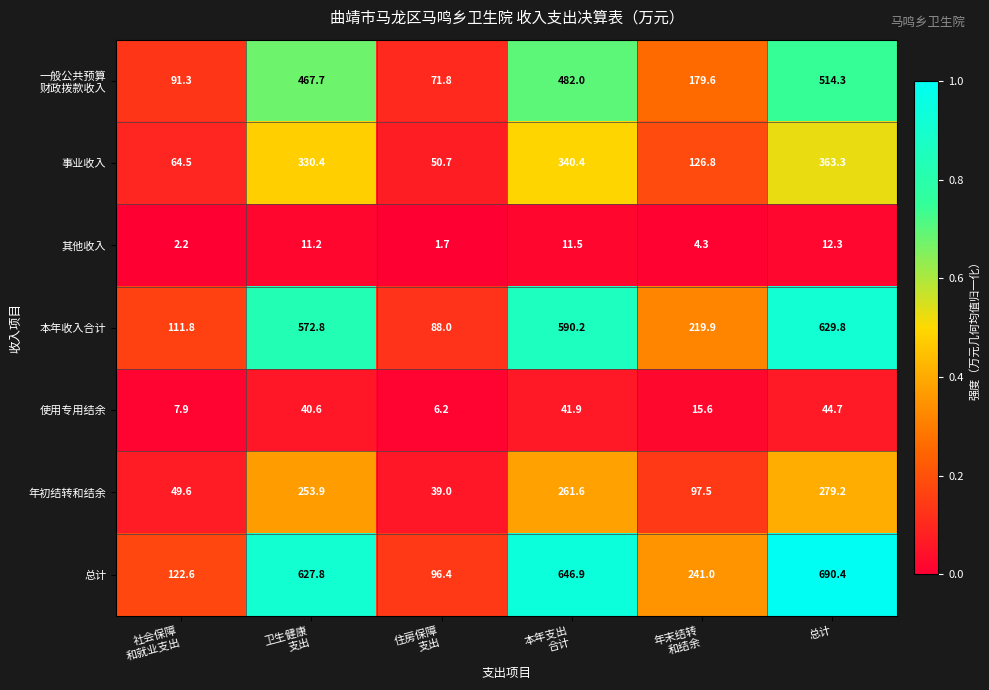

Which series has the largest total across all categories?

总计